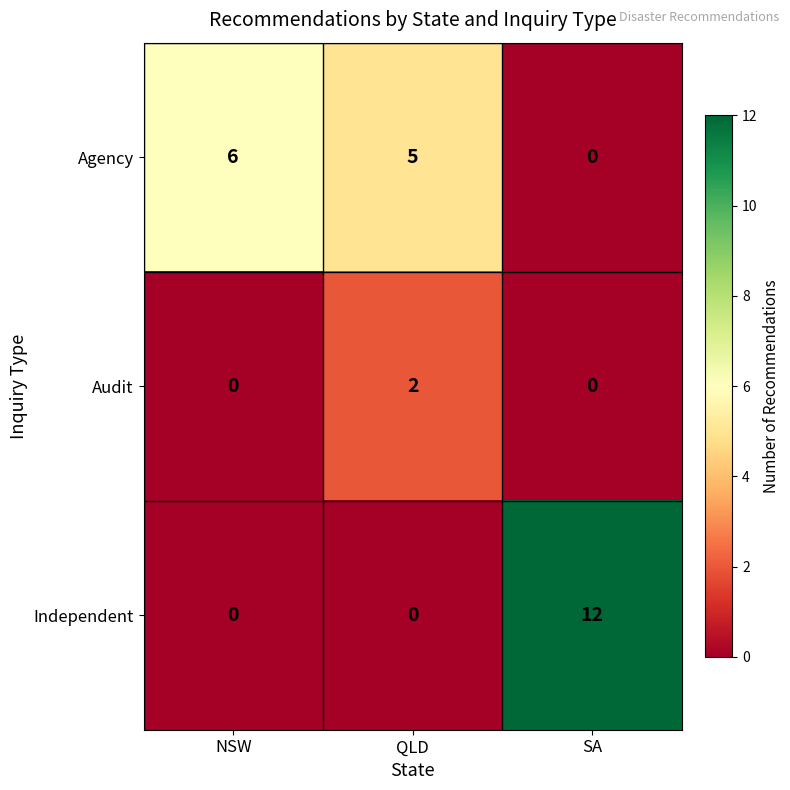

The value of Audit at QLD is 2. True or false?

True